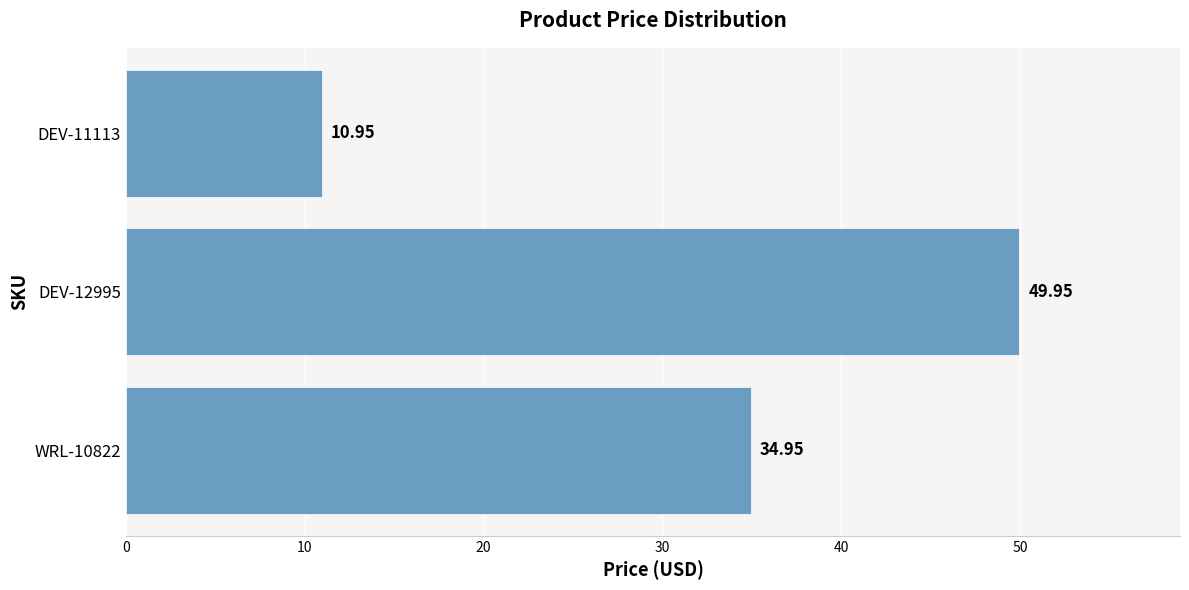

At which category does the chart reach its minimum across all series?

DEV-11113